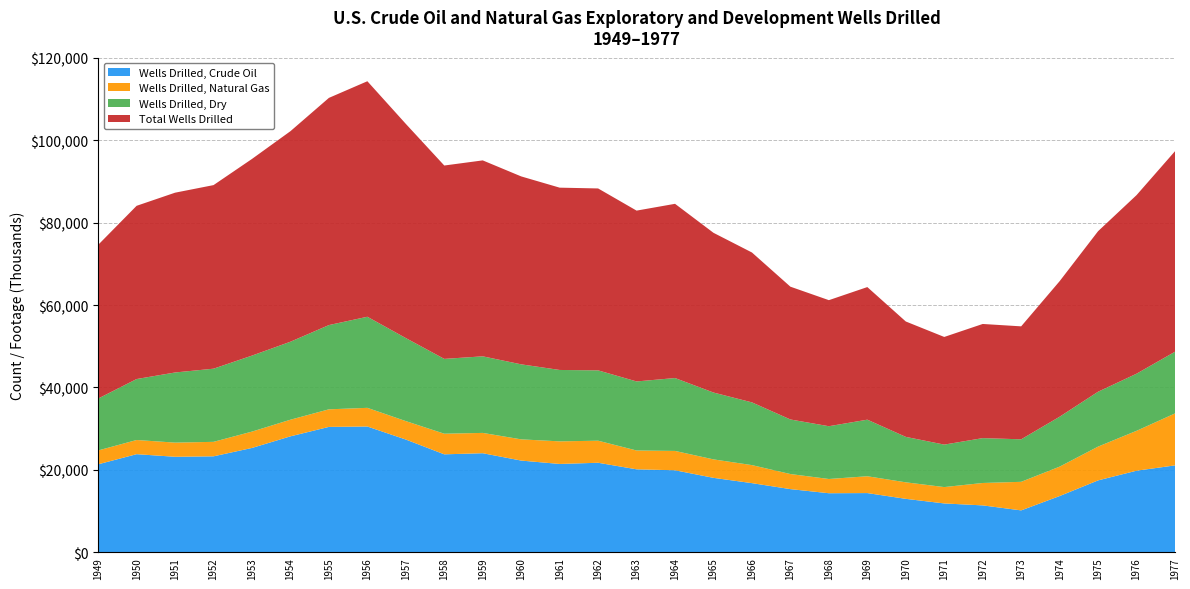

What is the minimum value for Wells Drilled, Crude Oil?

10167